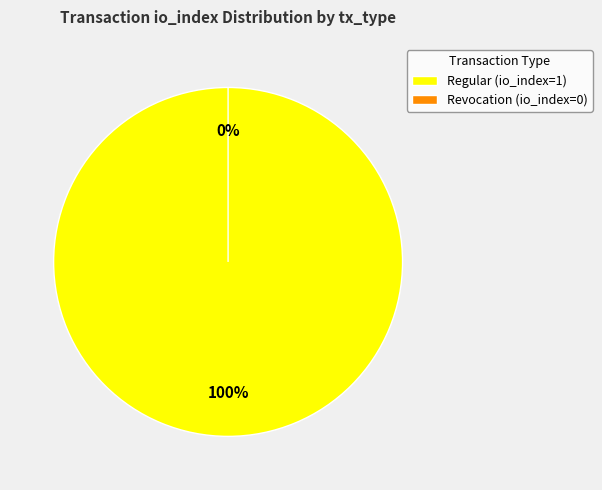

True or false: Revocation accounts for 6% of the total.

False